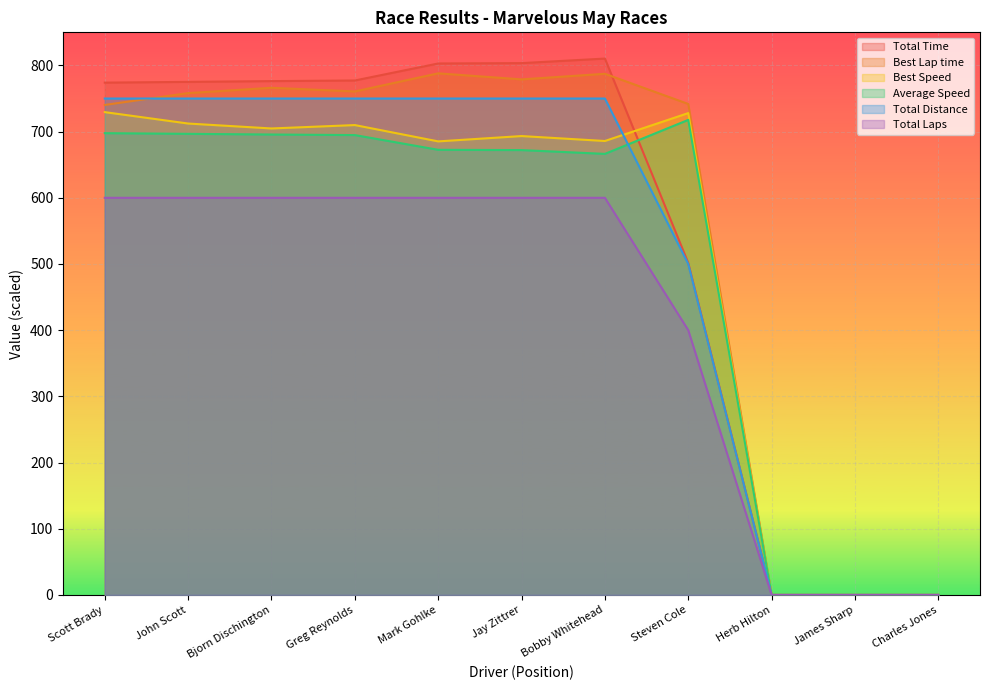

What position from the right is Bjorn Dischington?

9